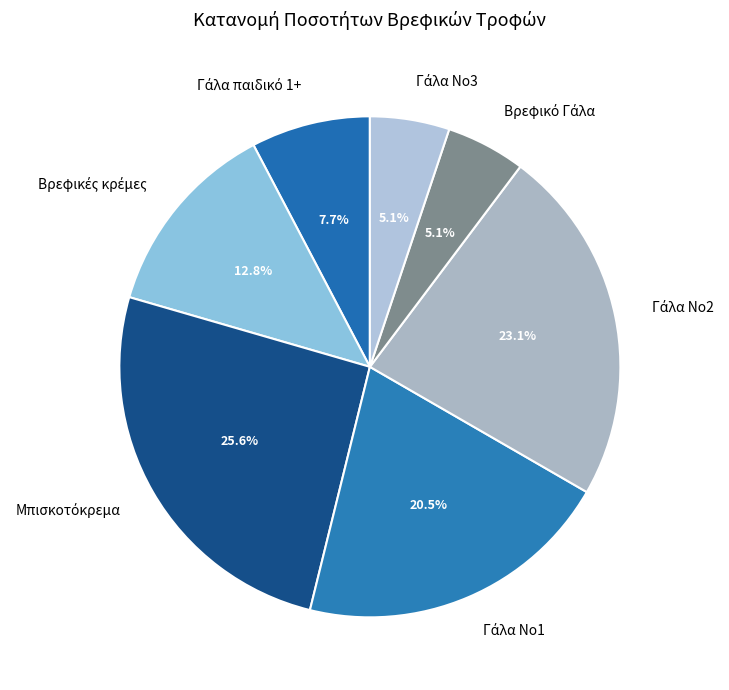

Does any single category account for the majority?

No